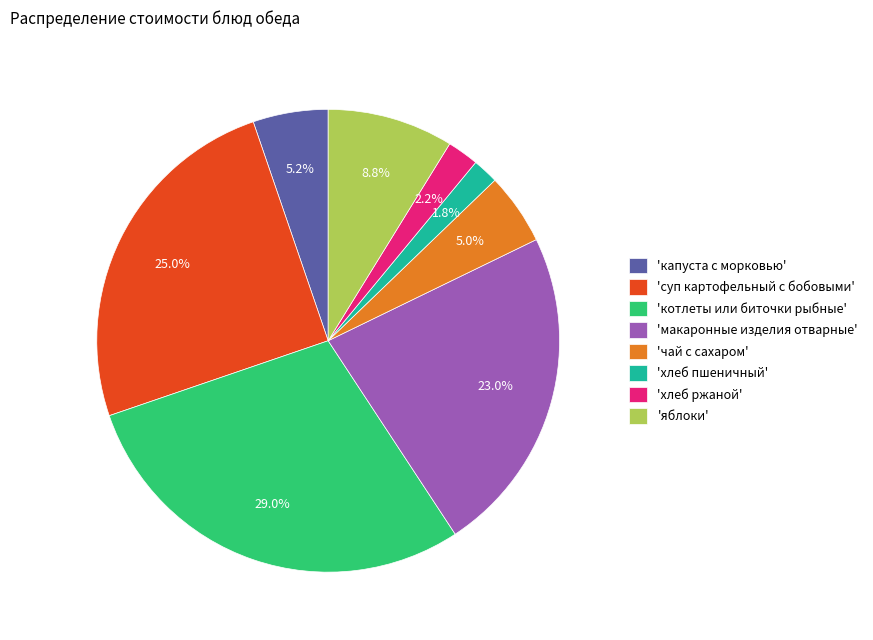

To the nearest percent, what is the average slice percentage?

12%